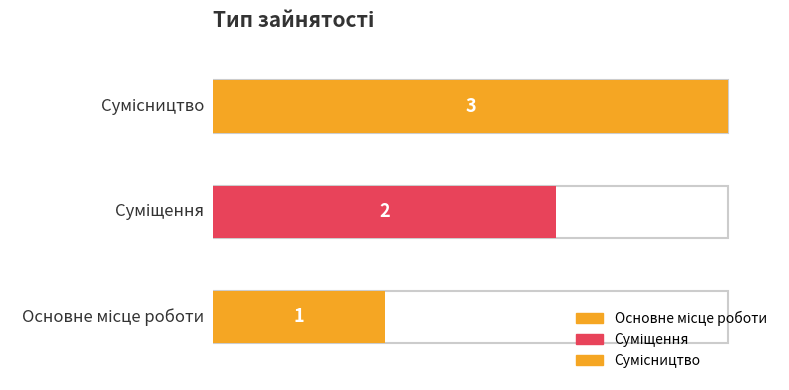

Does the chart contain any negative values?

No